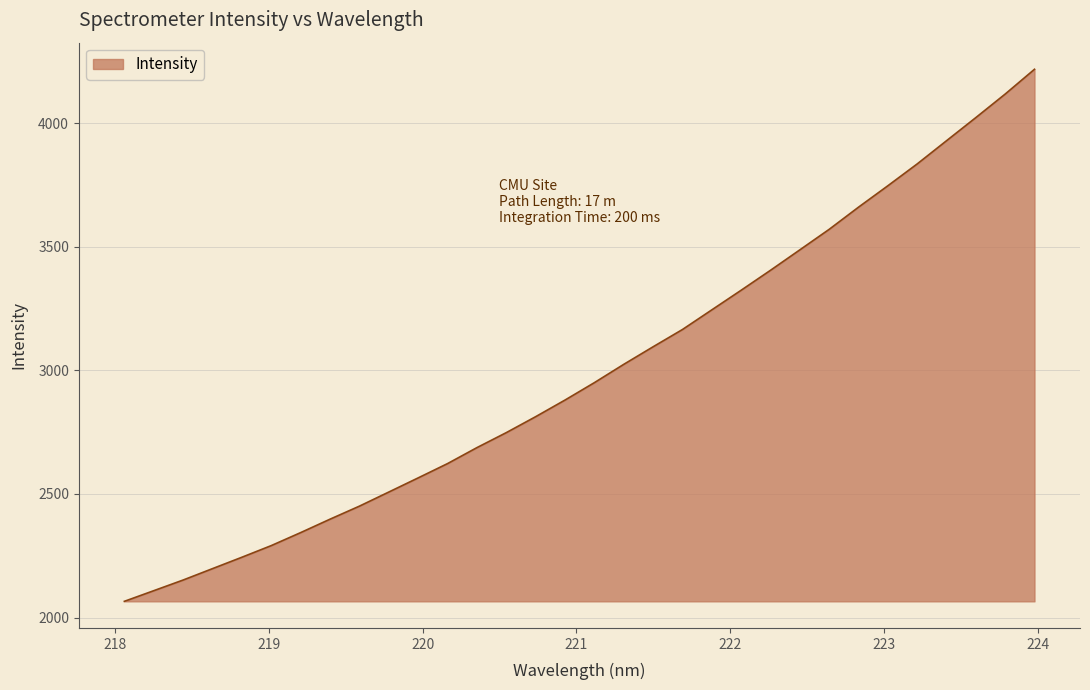

What is the difference between the maximum and minimum values?

2151.9